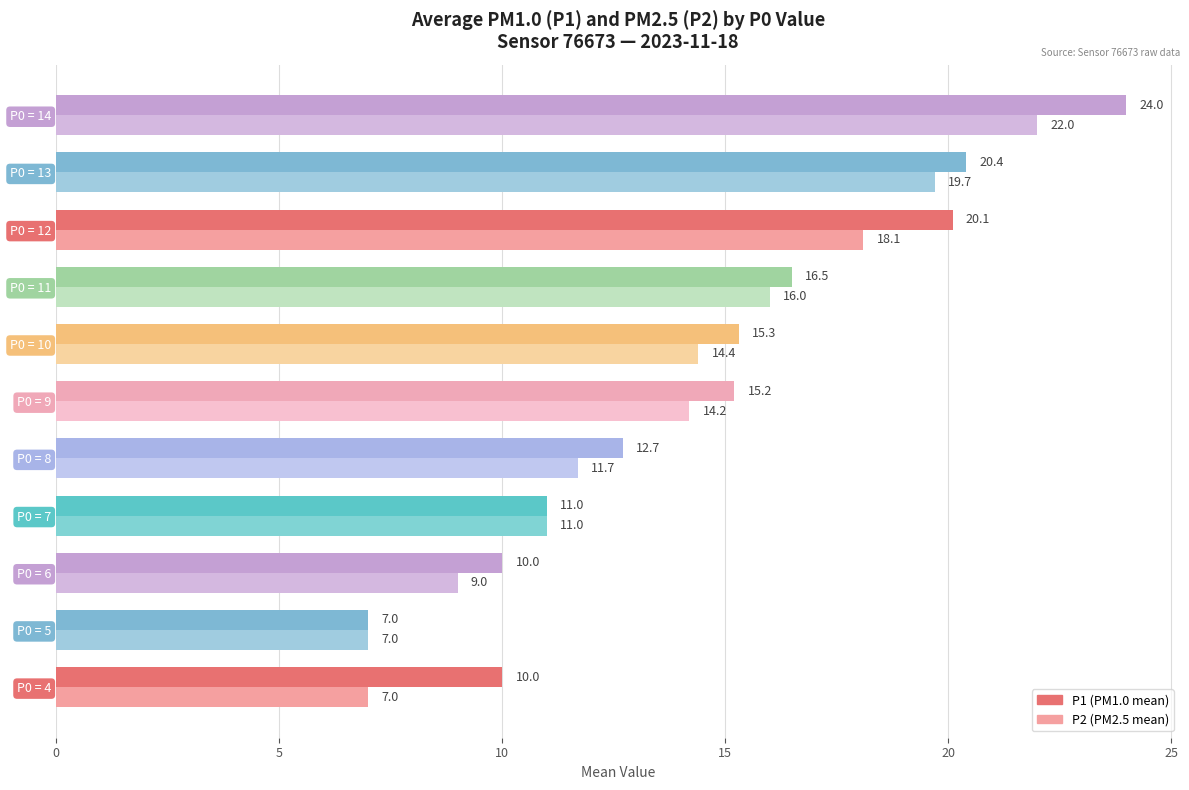

At which category is the sum across all series the highest?

P0 = 14